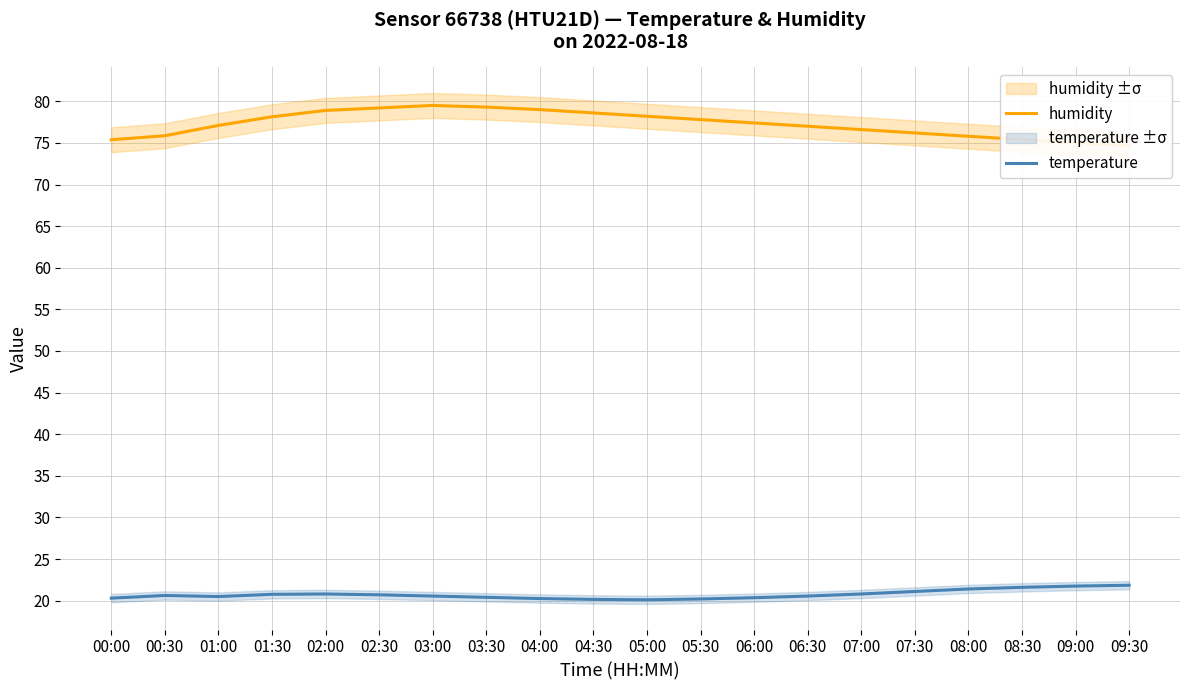

At which label does humidity reach its peak?

03:00